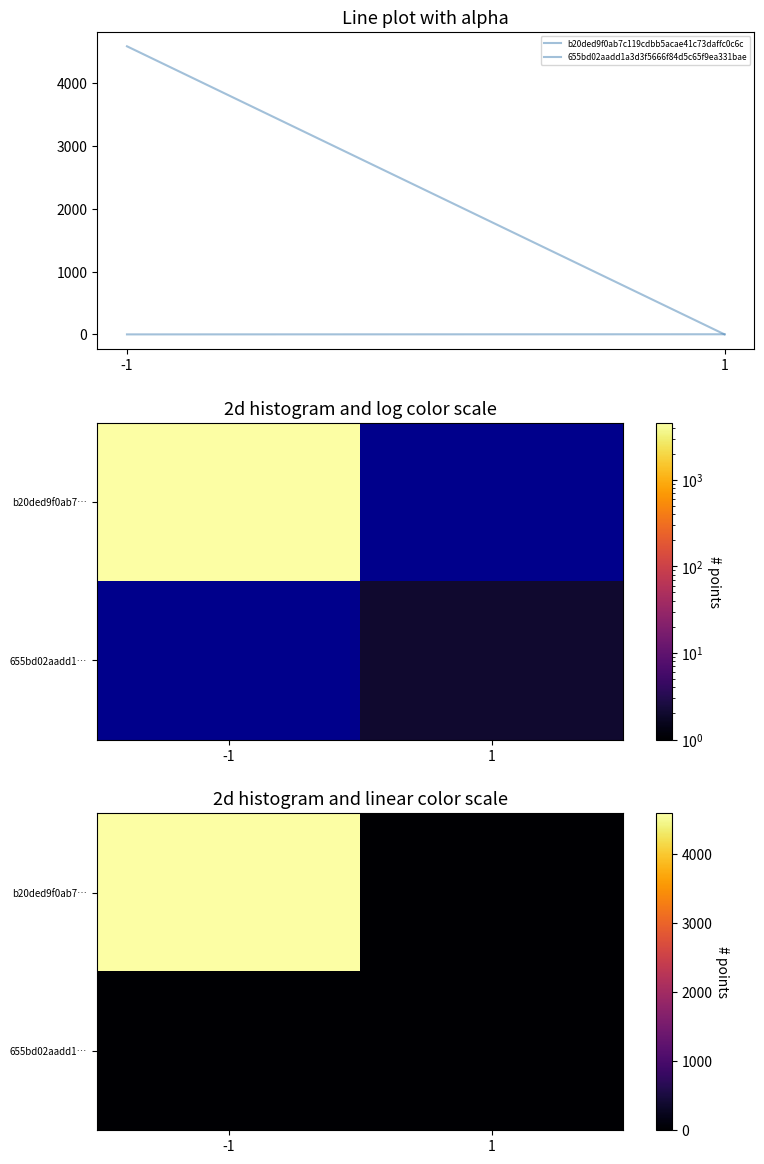

What value does the 655bd02aadd1a3d3f5666f84d5c65f9ea331bae series have at 1?

2